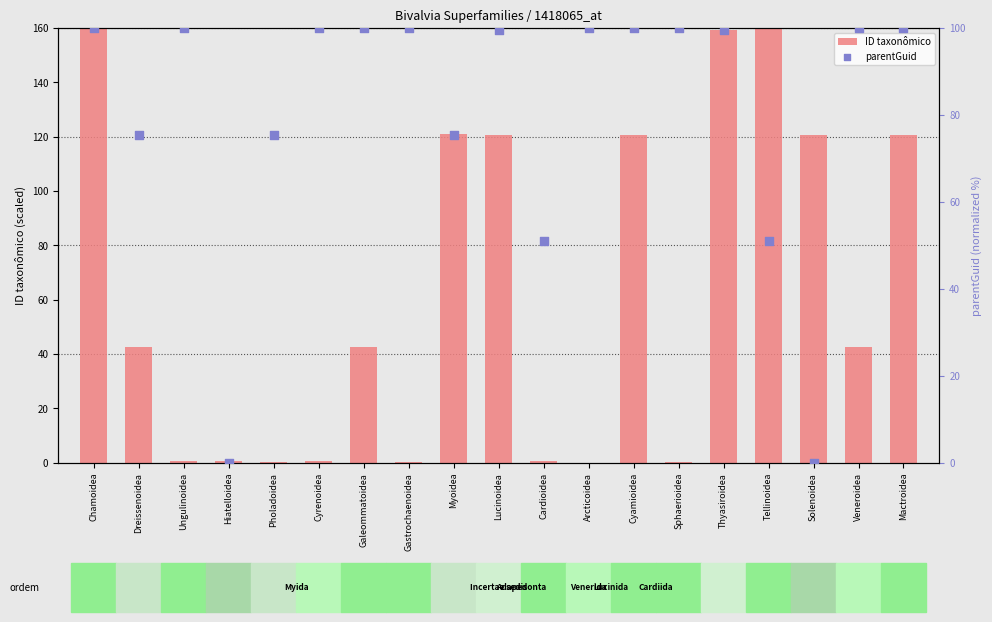

Which series contains the lowest Y value?

ID taxonômico